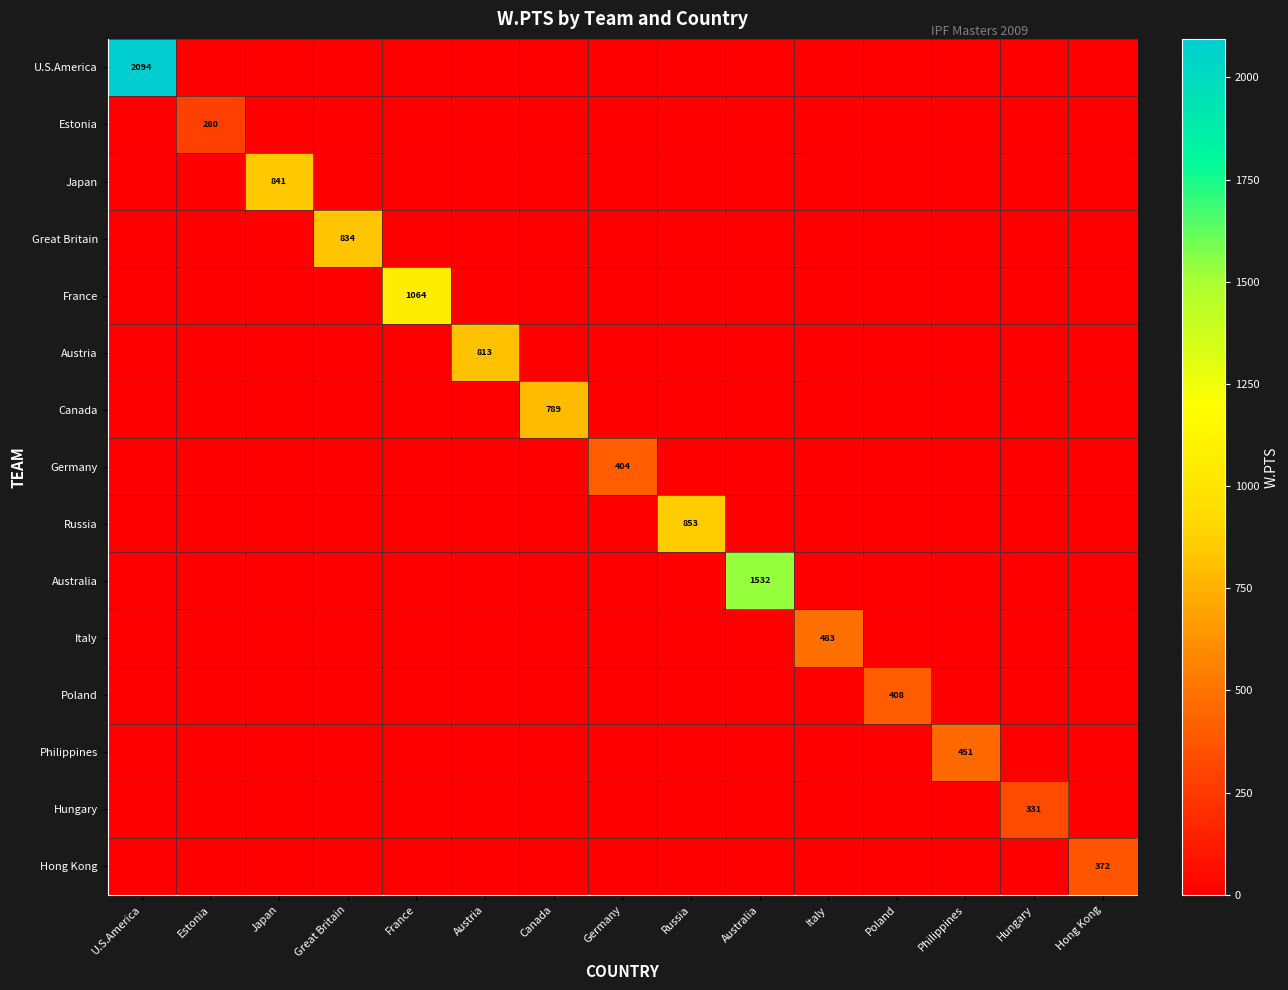

The Great Britain series shows 1334 at Great Britain. True or false?

False